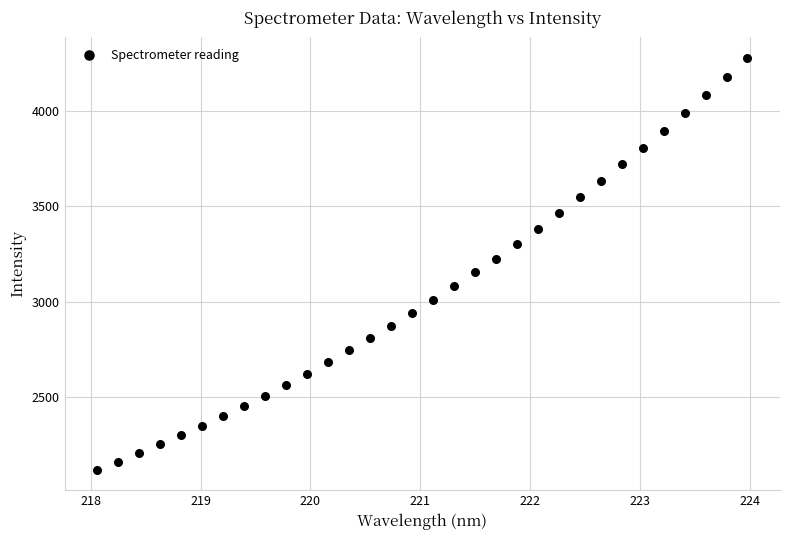

What is the range of X values (max minus min)?

5.9